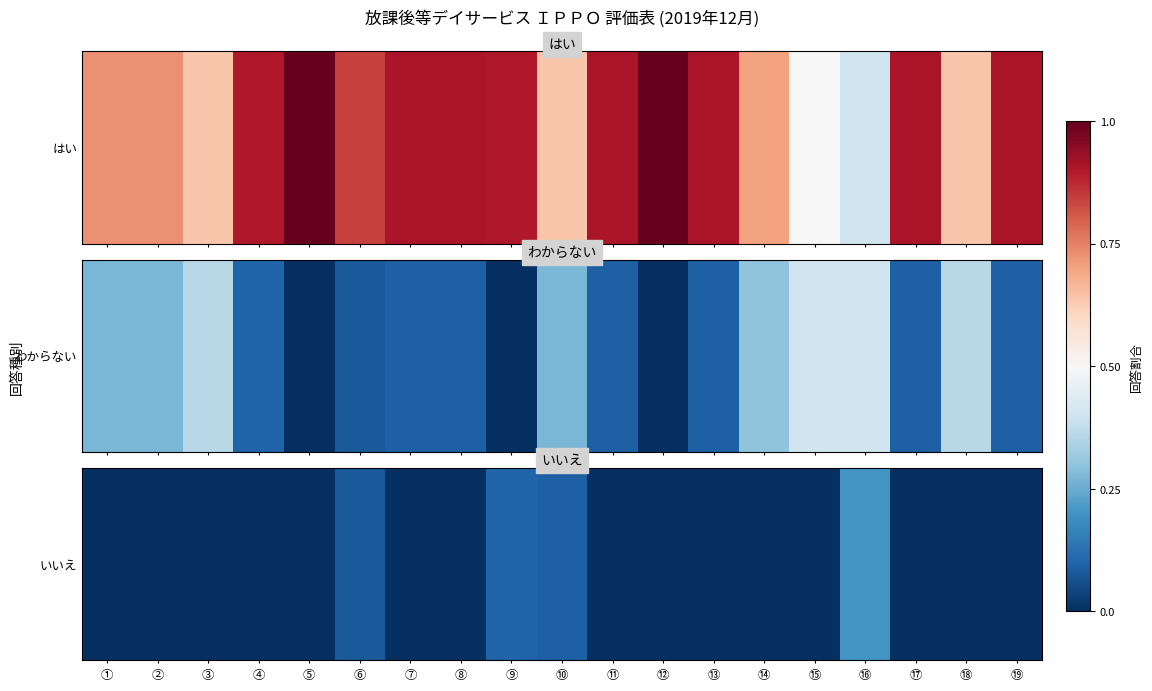

At which label is the value closest to 0?

①